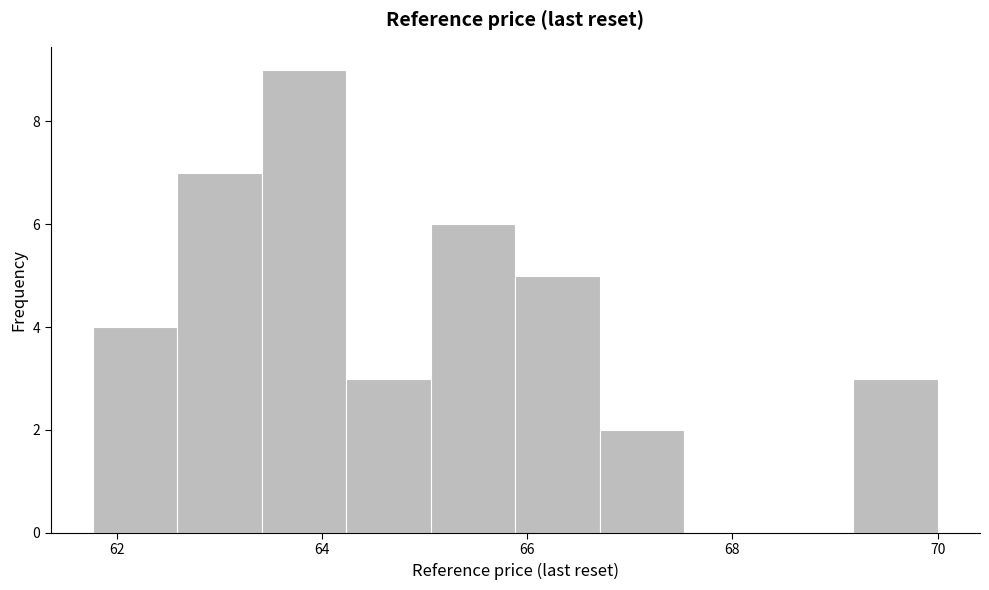

Which range on the x-axis has the tallest bar?

63.4 to 64.2